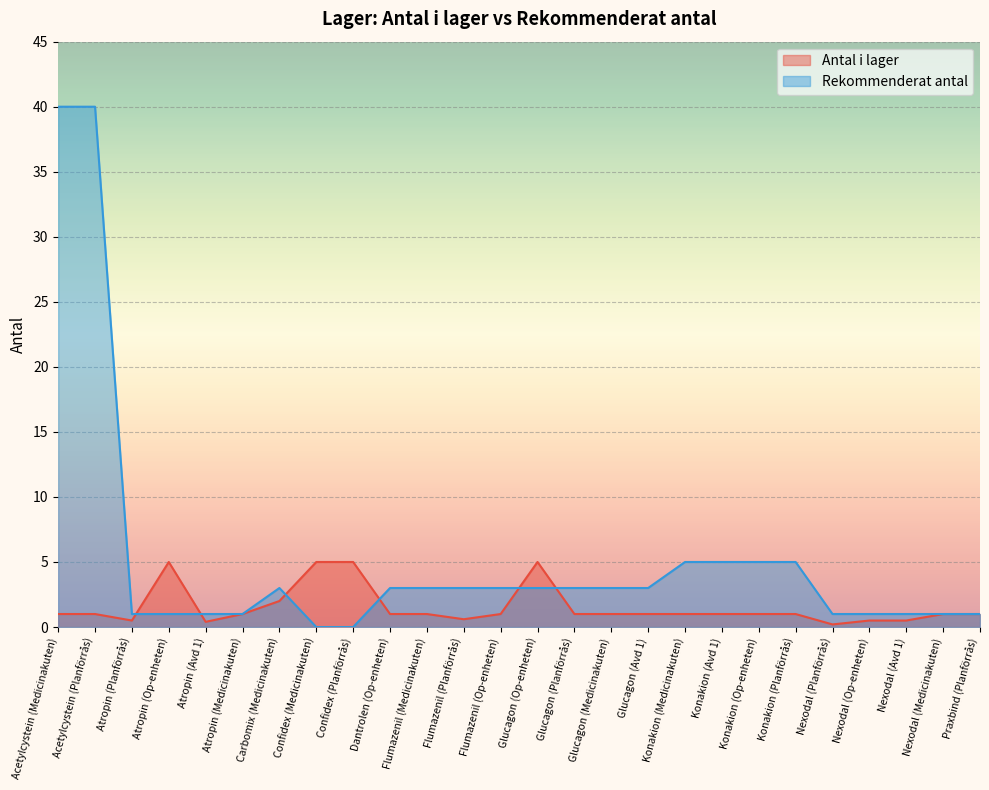

Which has a higher value, Nexodal (Planförrås) or Carbomix (Medicinakuten)?

Carbomix (Medicinakuten)